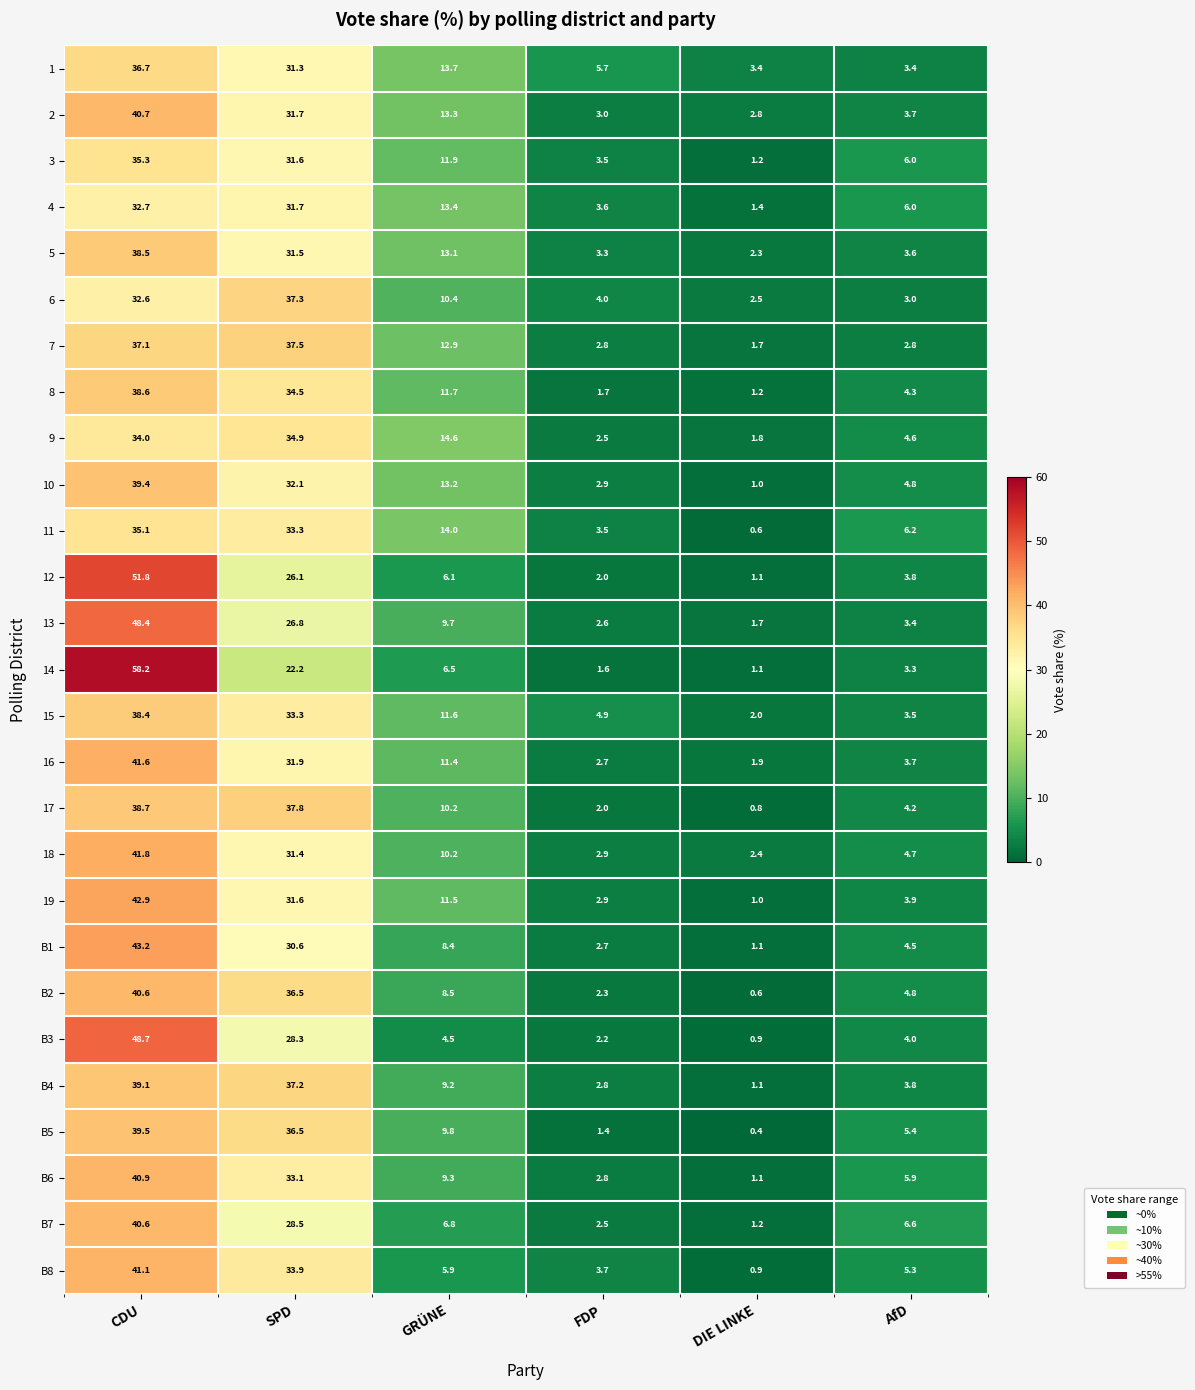

The value of 8 at AfD is 4.3. True or false?

True